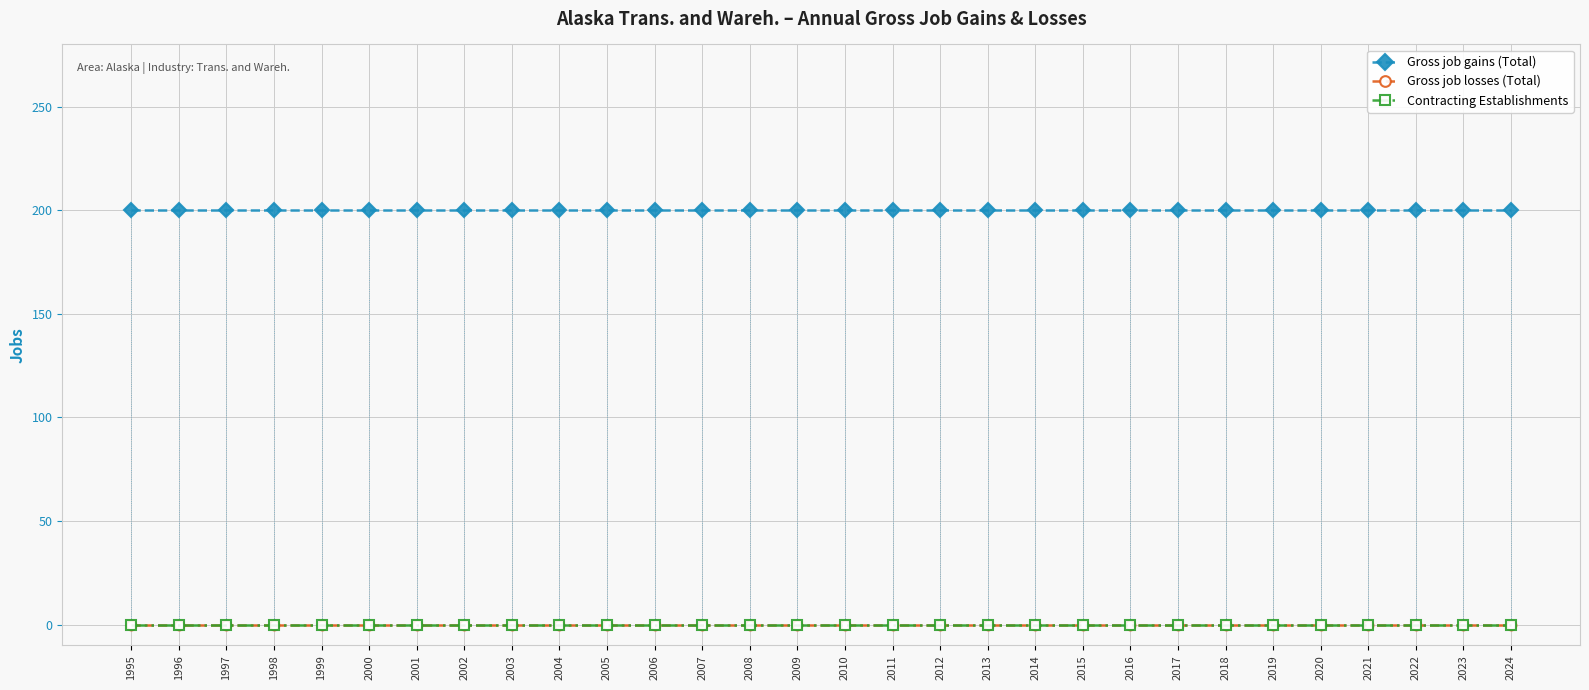

Reading left to right, extract all data points from this chart.

Gross job gains (Total): 1995=200	1996=200	1997=200	1998=200	1999=200	2000=200	2001=200	2002=200	2003=200	2004=200	2005=200	2006=200	2007=200	2008=200	2009=200	2010=200	2011=200	2012=200	2013=200	2014=200	2015=200	2016=200	2017=200	2018=200	2019=200	2020=200	2021=200	2022=200	2023=200	2024=200
Gross job losses (Total): 1995=0	1996=0	1997=0	1998=0	1999=0	2000=0	2001=0	2002=0	2003=0	2004=0	2005=0	2006=0	2007=0	2008=0	2009=0	2010=0	2011=0	2012=0	2013=0	2014=0	2015=0	2016=0	2017=0	2018=0	2019=0	2020=0	2021=0	2022=0	2023=0	2024=0
Contracting Establishments: 1995=0	1996=0	1997=0	1998=0	1999=0	2000=0	2001=0	2002=0	2003=0	2004=0	2005=0	2006=0	2007=0	2008=0	2009=0	2010=0	2011=0	2012=0	2013=0	2014=0	2015=0	2016=0	2017=0	2018=0	2019=0	2020=0	2021=0	2022=0	2023=0	2024=0